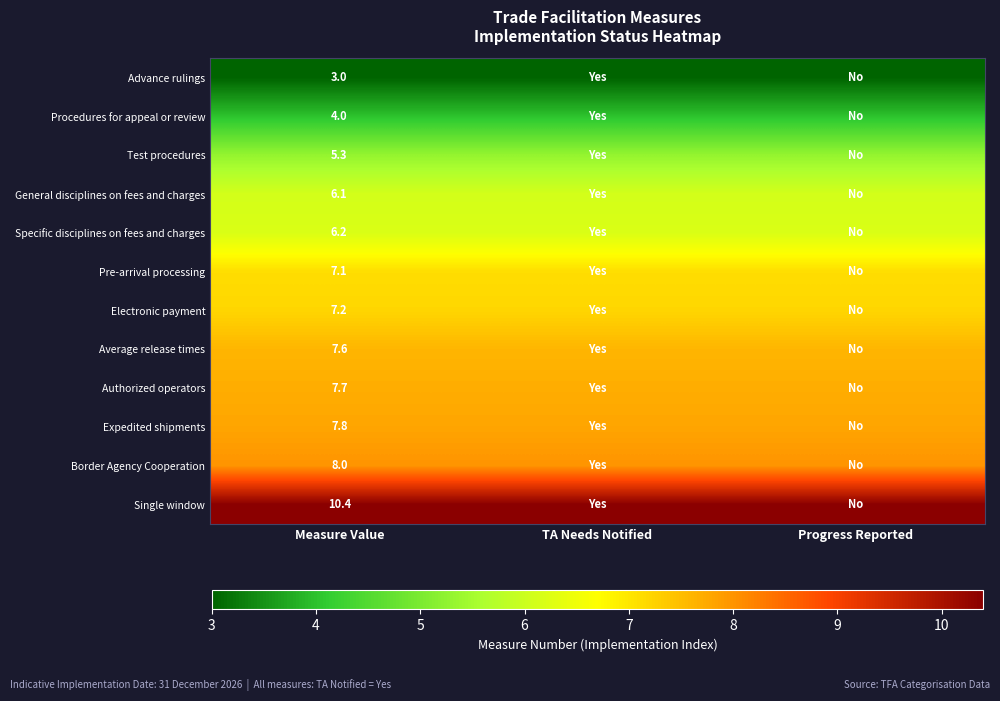

What is the spread (max minus min) of values at Measure Value?

7.4